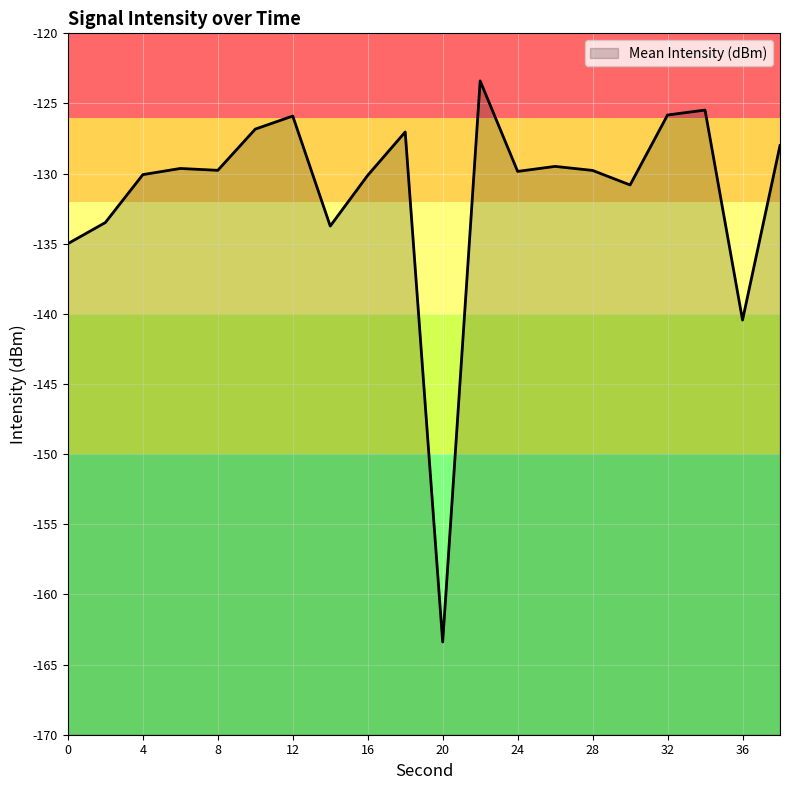

Is it true that the value at 14 is -133.7?

True